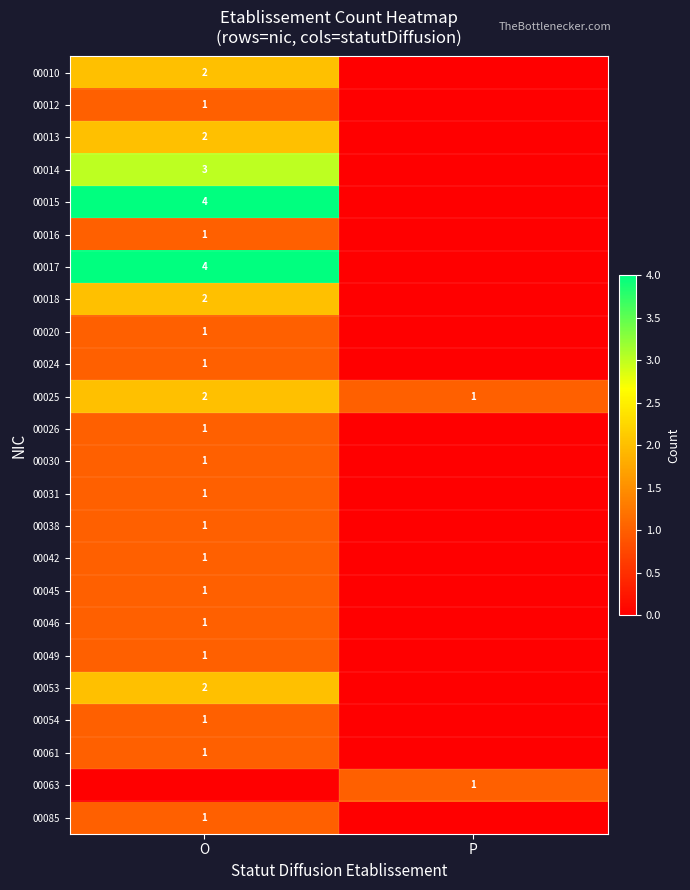

Count the number of data series in this chart.

24